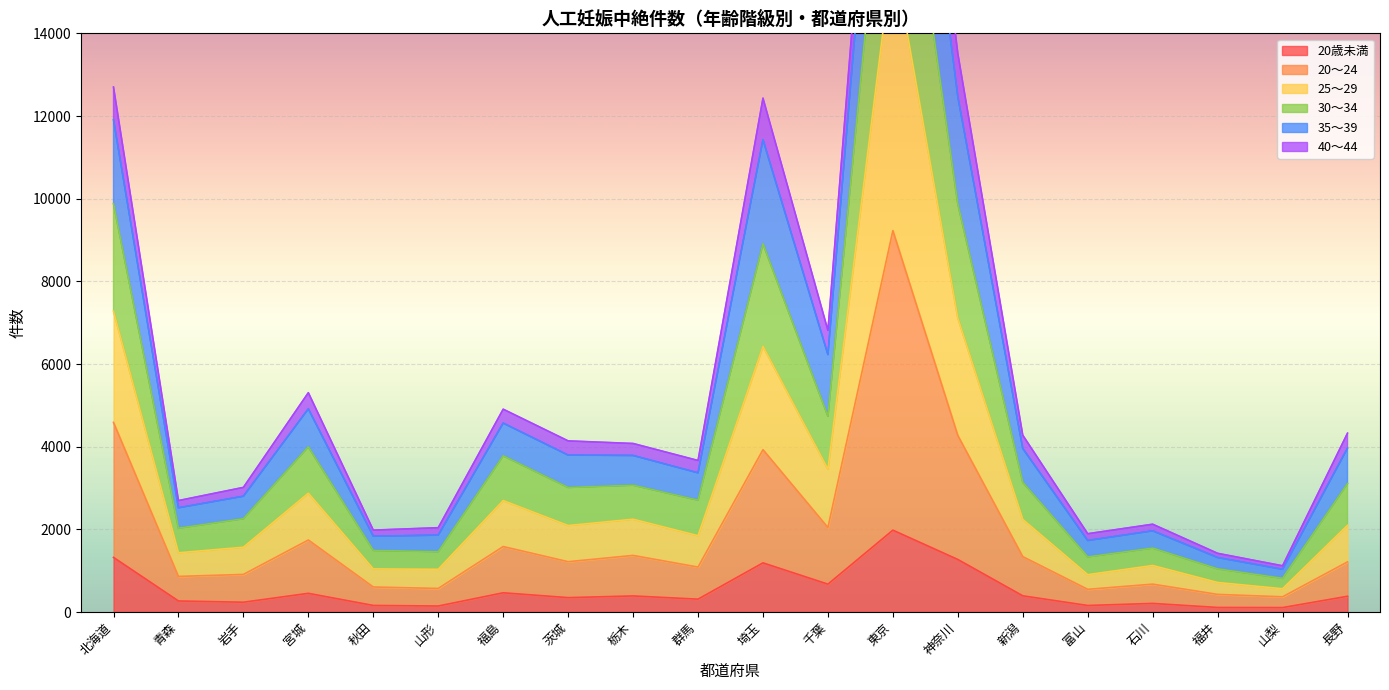

Which category has the highest value in the 20歳未満 series?

東京